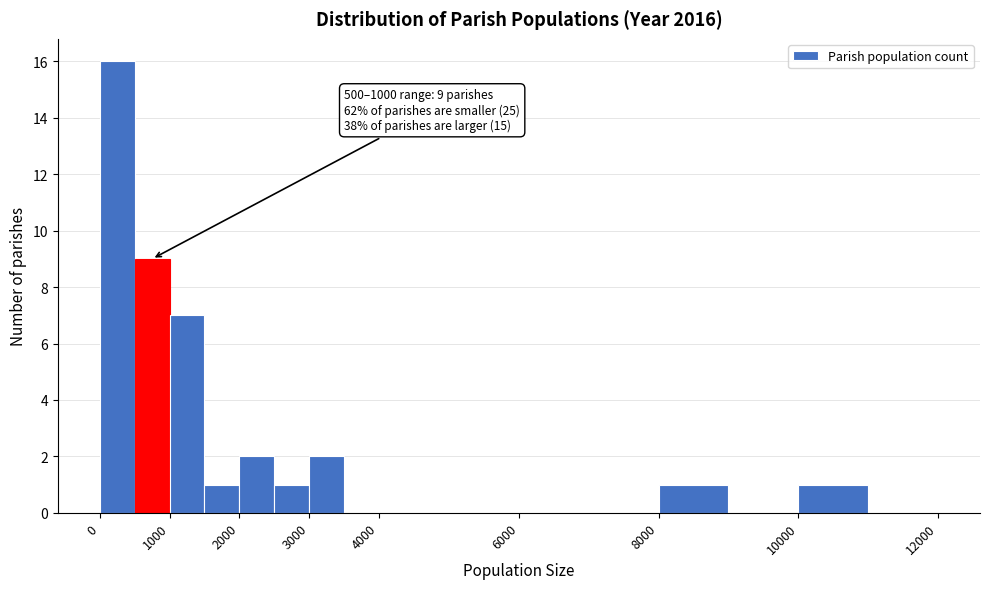

Which range on the x-axis has the tallest bar?

0 to 500